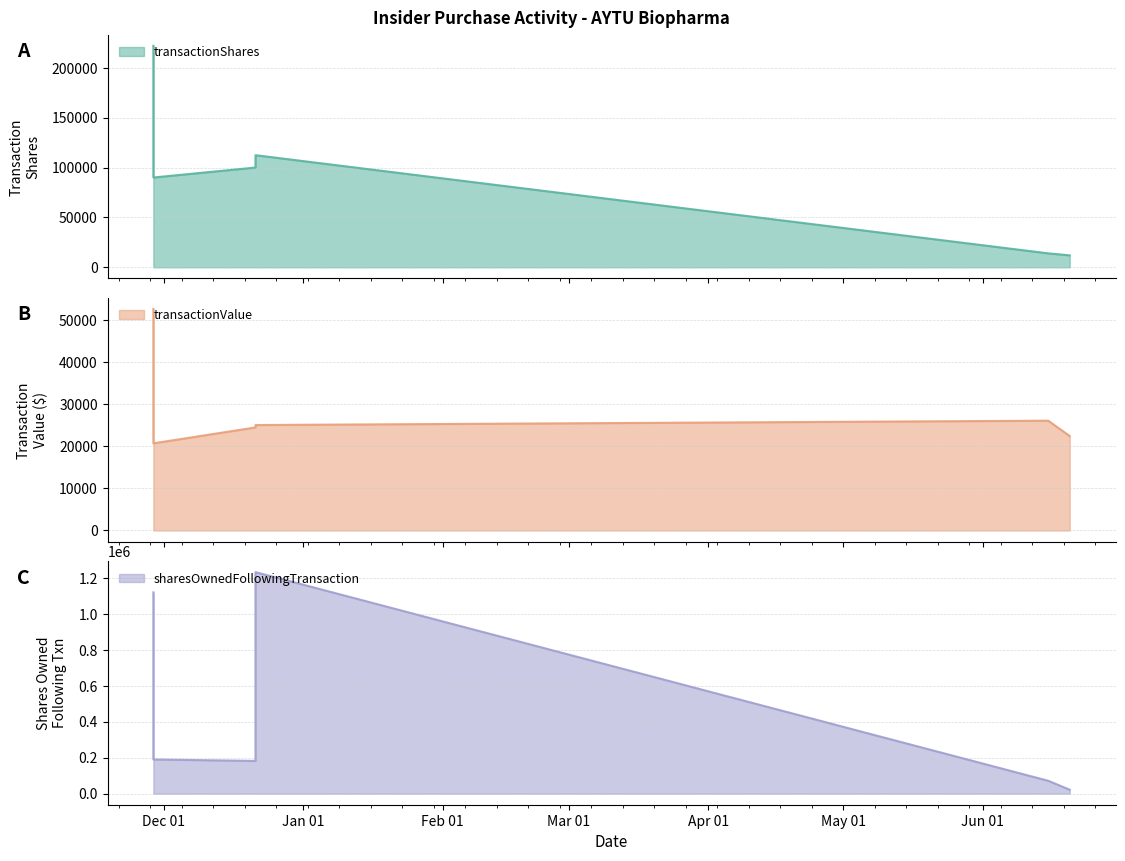

The sharesOwnedFollowingTransaction series shows 21935 at 2023-06-20 08:35:10. True or false?

True